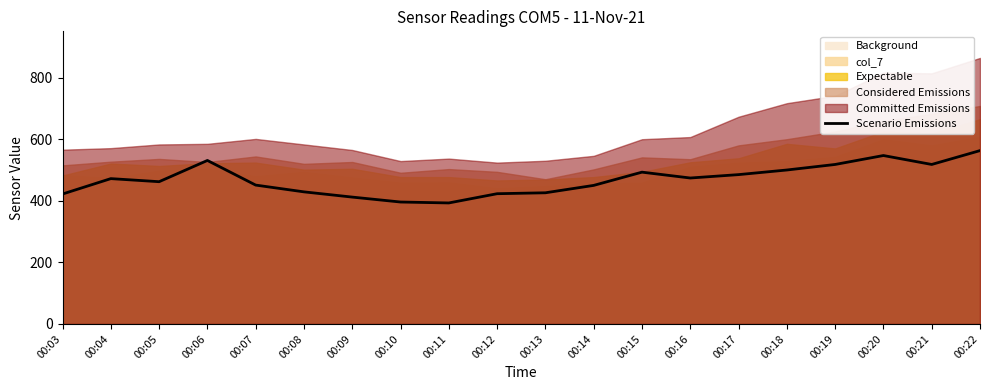

At which category does the chart reach its minimum across all series?

00:11